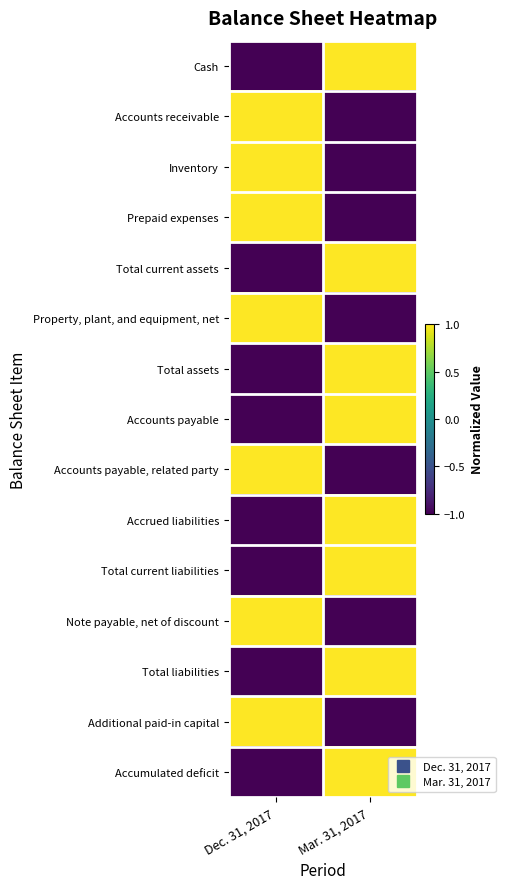

Reading left to right, list all the values displayed in this chart.

Cash: Dec. 31, 2017=-1	Mar. 31, 2017=1
Accounts receivable: Dec. 31, 2017=1	Mar. 31, 2017=-1
Inventory: Dec. 31, 2017=1	Mar. 31, 2017=-1
Prepaid expenses: Dec. 31, 2017=1	Mar. 31, 2017=-1
Total current assets: Dec. 31, 2017=-1	Mar. 31, 2017=1
Property, plant, and equipment, net: Dec. 31, 2017=1	Mar. 31, 2017=-1
Total assets: Dec. 31, 2017=-1	Mar. 31, 2017=1
Accounts payable: Dec. 31, 2017=-1	Mar. 31, 2017=1
Accounts payable, related party: Dec. 31, 2017=1	Mar. 31, 2017=-1
Accrued liabilities: Dec. 31, 2017=-1	Mar. 31, 2017=1
Total current liabilities: Dec. 31, 2017=-1	Mar. 31, 2017=1
Note payable, net of discount: Dec. 31, 2017=1	Mar. 31, 2017=-1
Total liabilities: Dec. 31, 2017=-1	Mar. 31, 2017=1
Additional paid-in capital: Dec. 31, 2017=1	Mar. 31, 2017=-1
Accumulated deficit: Dec. 31, 2017=-1	Mar. 31, 2017=1